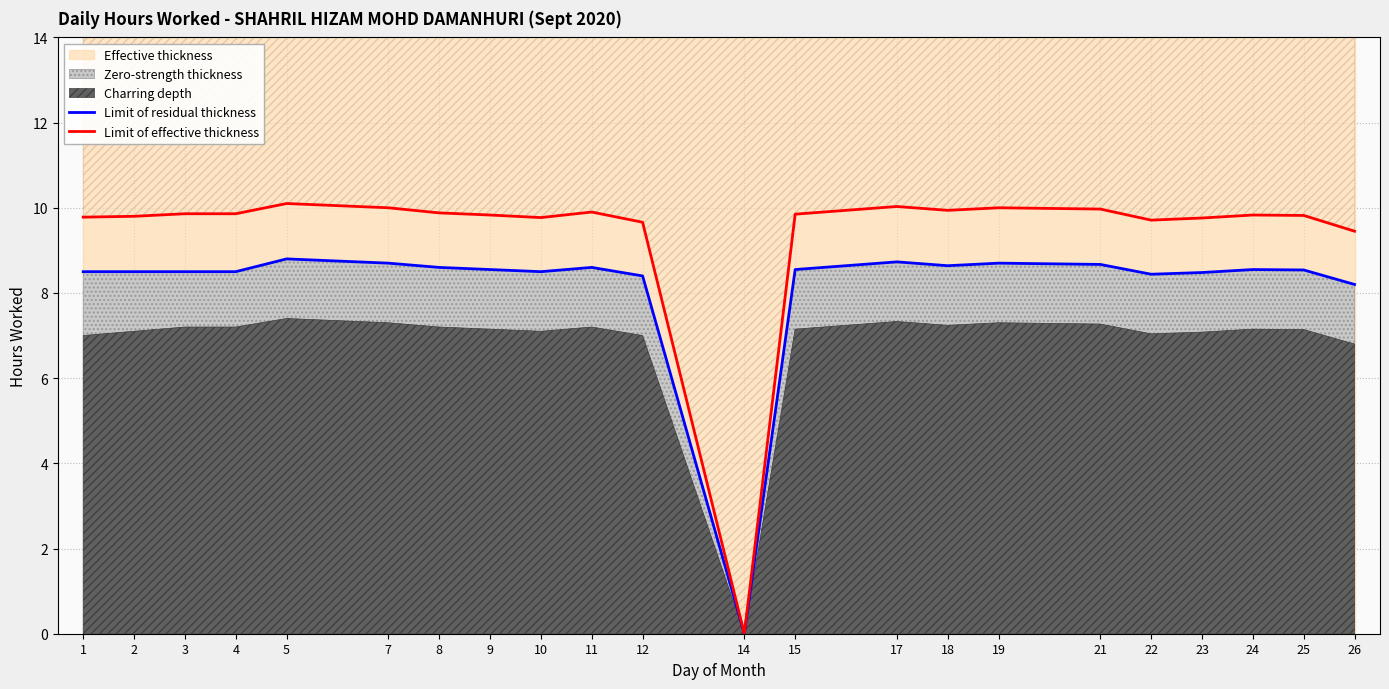

Where does the Limit of effective thickness series first go above 9?

1